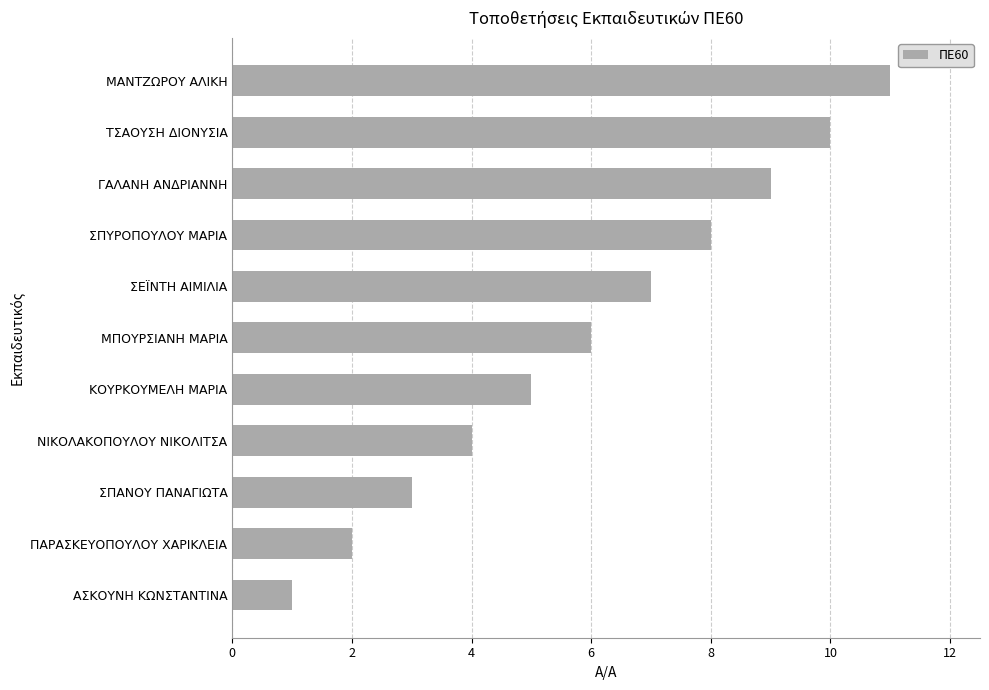

What is the ratio of the value at ΜΑΝΤΖΩΡΟΥ ΑΛΙΚΗ to the value at ΣΠΥΡΟΠΟΥΛΟΥ ΜΑΡΙΑ?

1.4